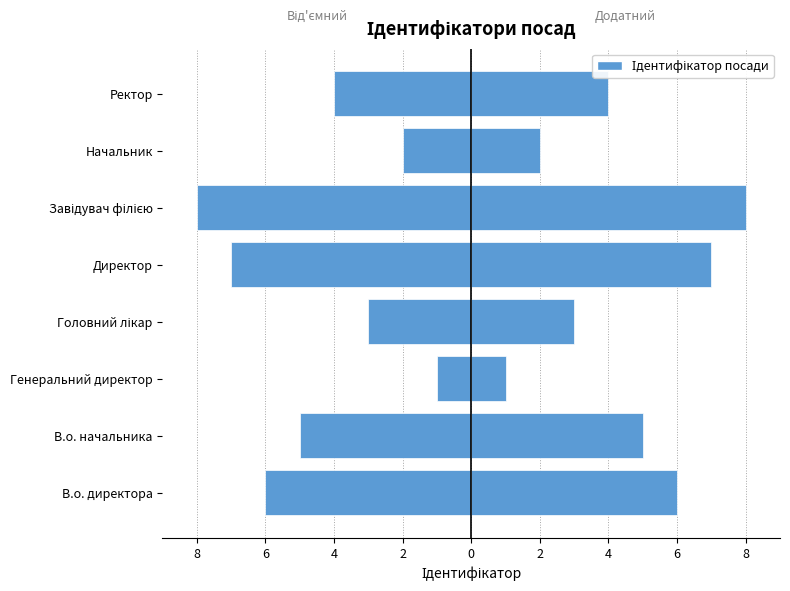

Reading left to right, list all the values displayed in this chart.

Ідентифікатор (ліво): -6	-5	-1	-3	-7	-8	-2	-4
Ідентифікатор: 6	5	1	3	7	8	2	4